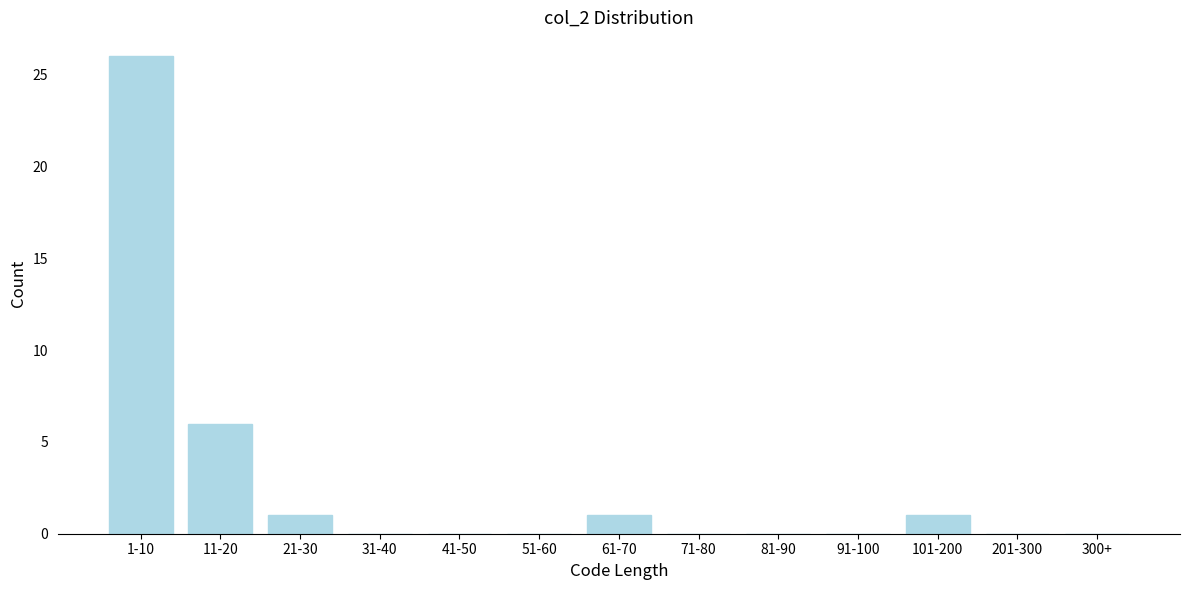

Reading left to right, transcribe all the data shown in this chart.

1-10=26	11-20=6	21-30=1	31-40=0	41-50=0	51-60=0	61-70=1	71-80=0	81-90=0	91-100=0	101-200=1	201-300=0	300+=0